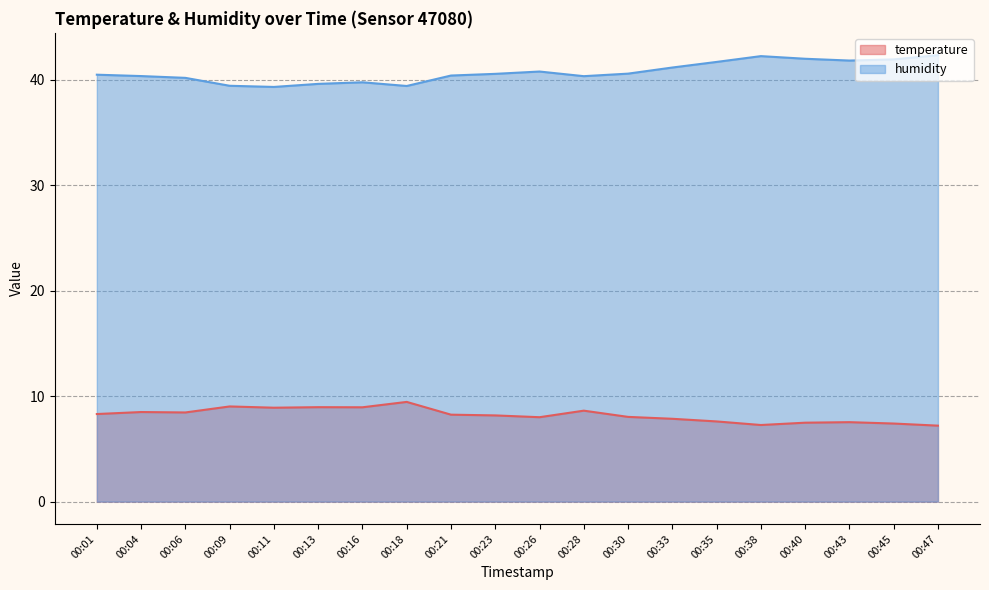

True or false: temperature has more than 1 points higher than both neighbors.

True